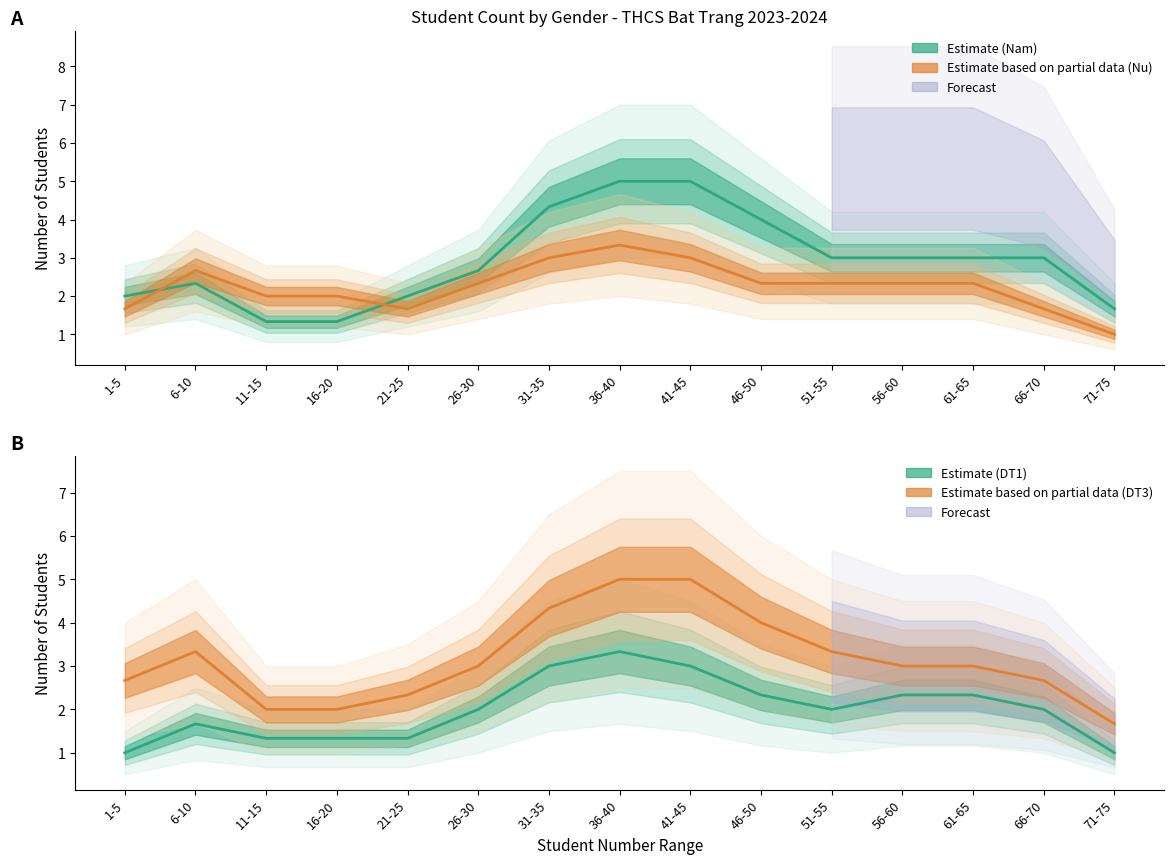

The Nam series shows 2 at 21-25. True or false?

False